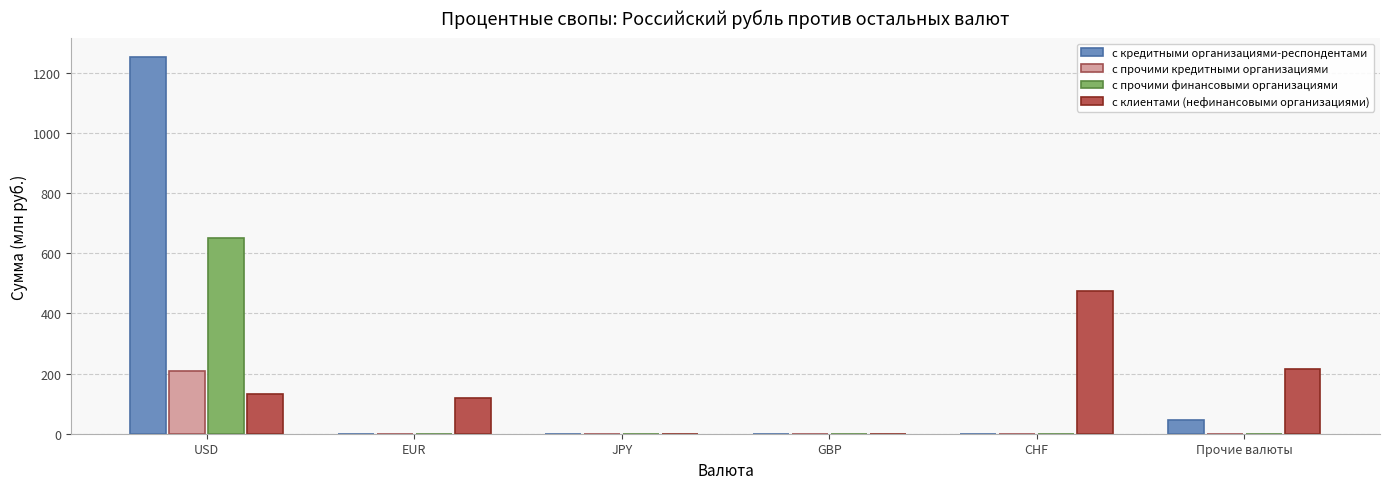

At which label does с клиентами (нефинансовыми организациями) reach its peak?

CHF